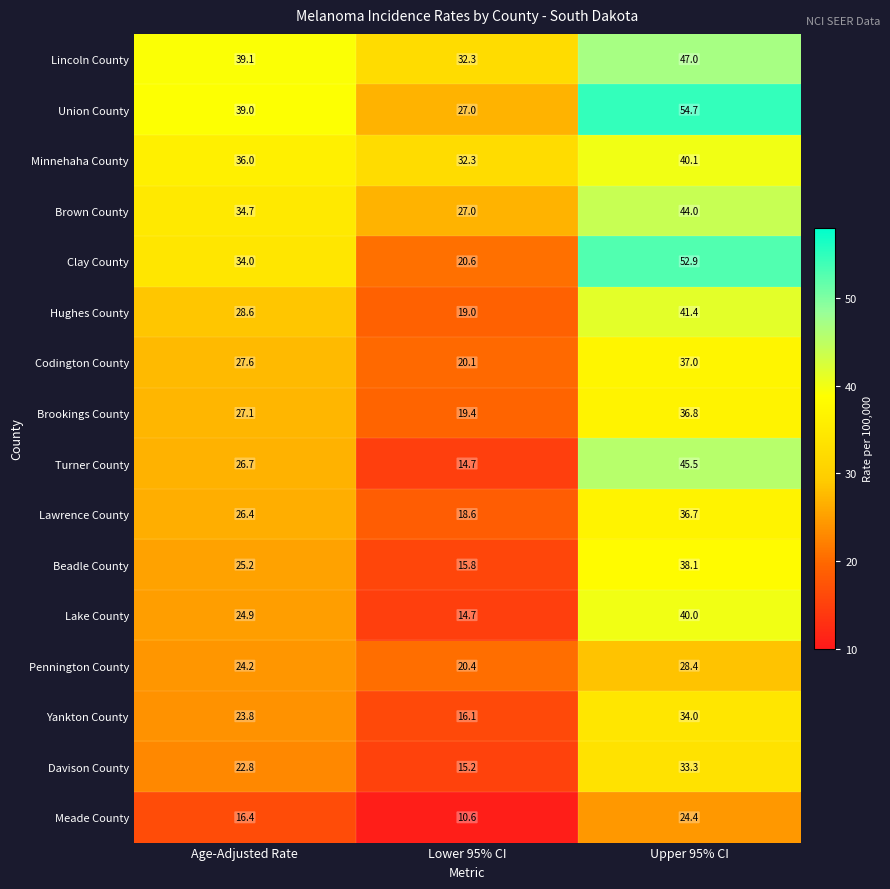

Which category has the lowest value in the Lawrence County series?

Lower 95% CI